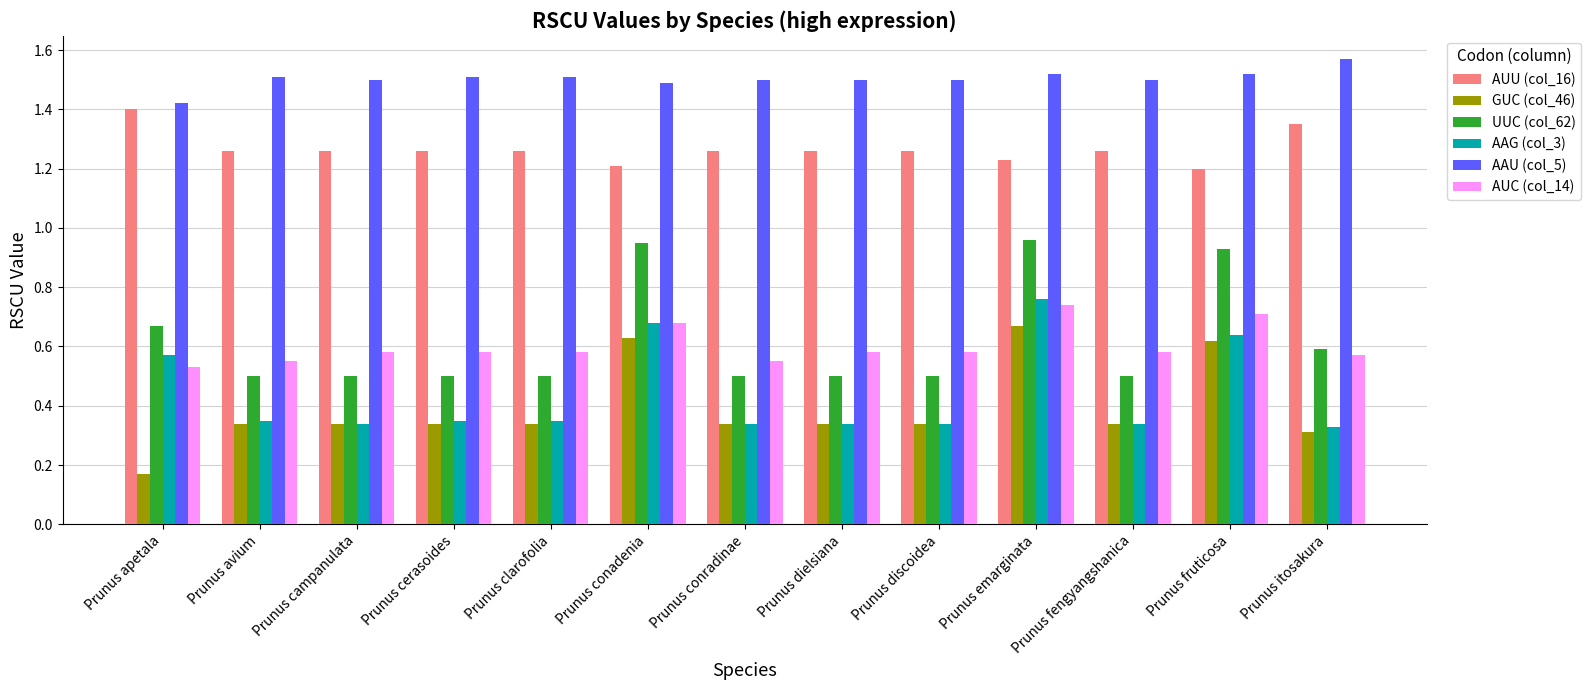

Which label corresponds to the smallest value in the chart?

Prunus apetala